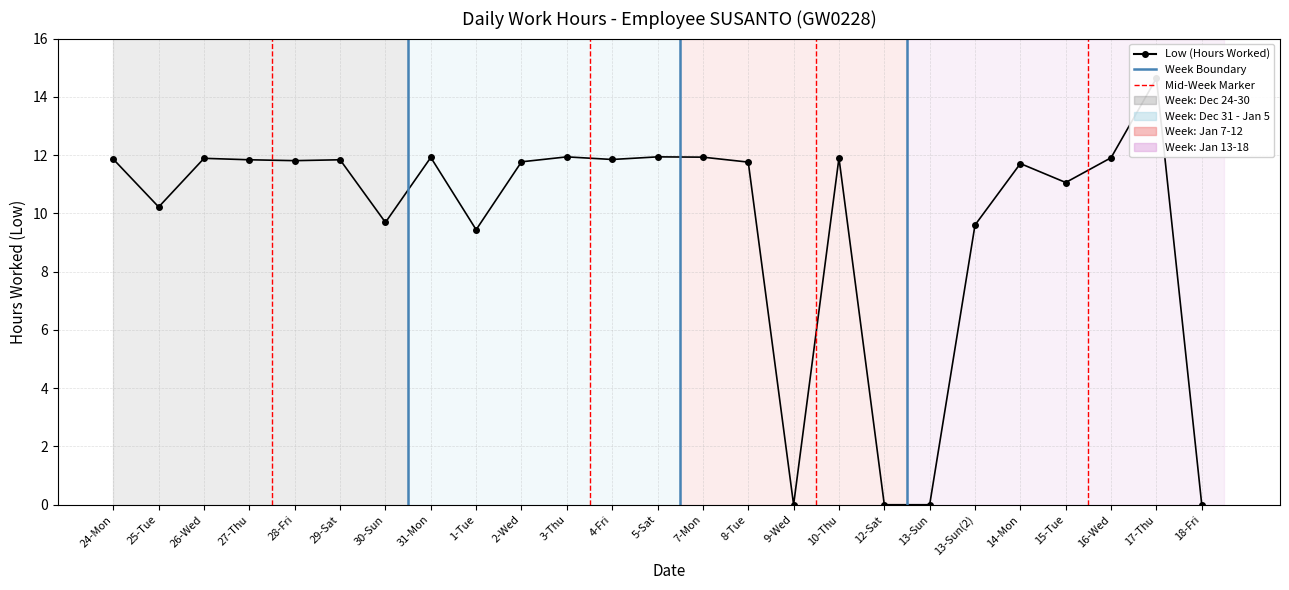

List the labels in order of value, smallest first.

9-Wed, 12-Sat, 13-Sun, 18-Fri, 1-Tue, 13-Sun(2), 30-Sun, 25-Tue, 15-Tue, 14-Mon, 8-Tue, 2-Wed, 28-Fri, 27-Thu, 29-Sat, 4-Fri, 24-Mon, 26-Wed, 10-Thu, 16-Wed, 31-Mon, 7-Mon, 3-Thu, 5-Sat, 17-Thu